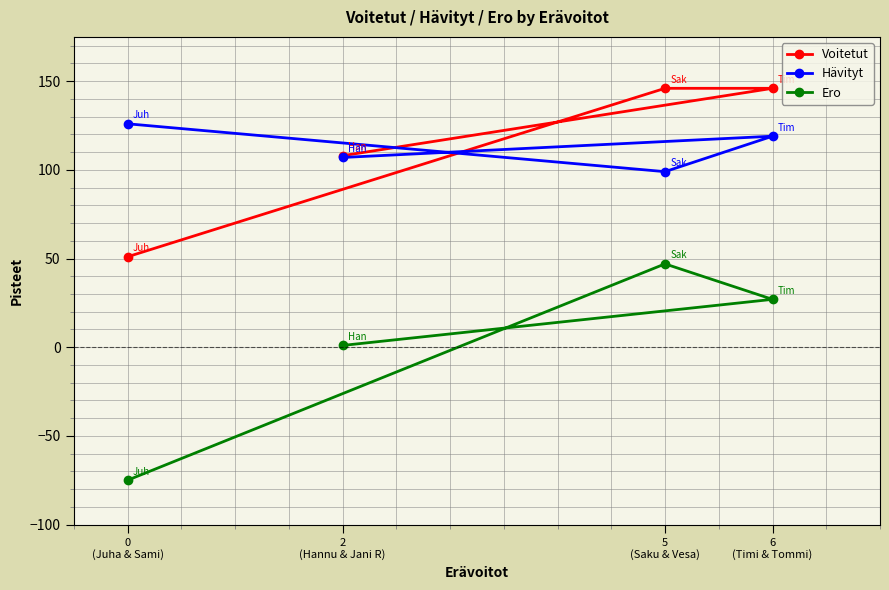

True or false: Voitetut and Ero cross at least once.

False